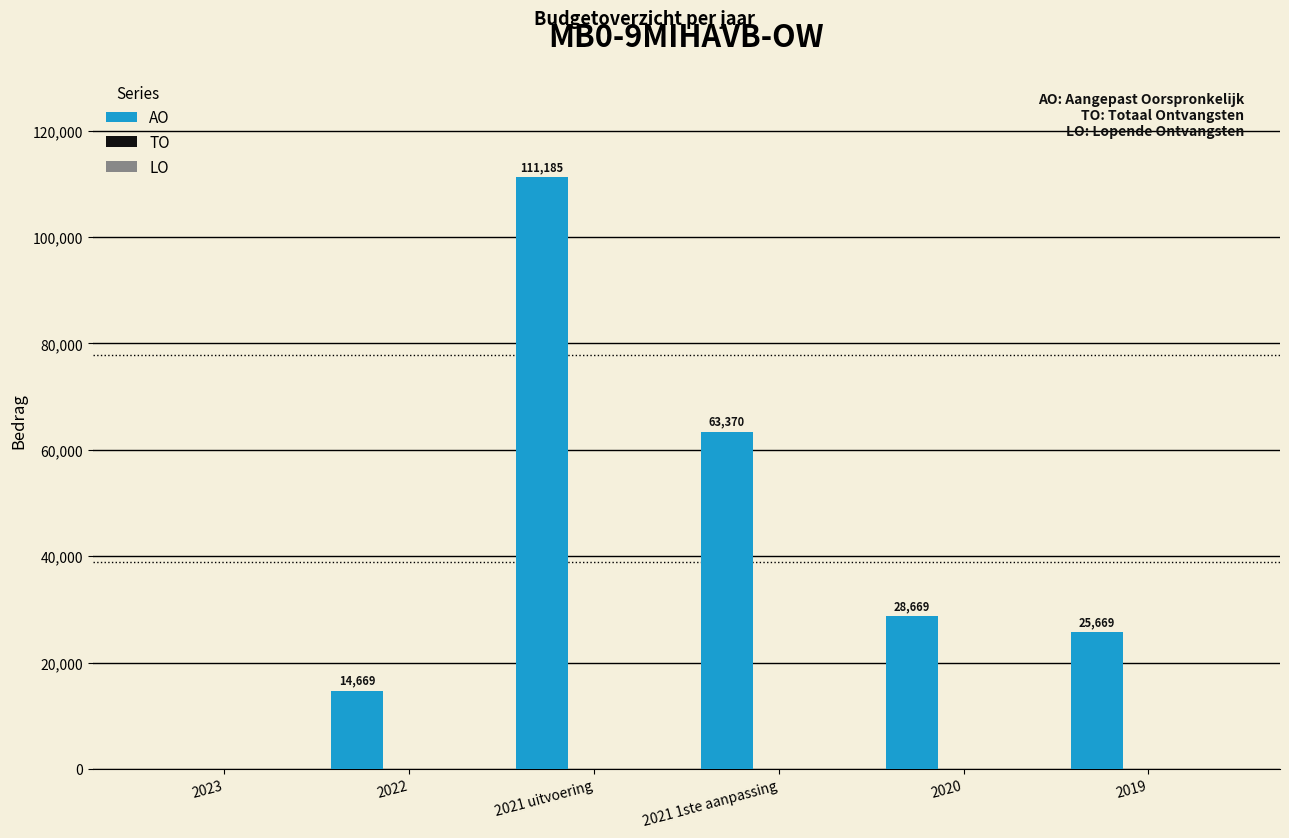

What is the sum of all values?

243562